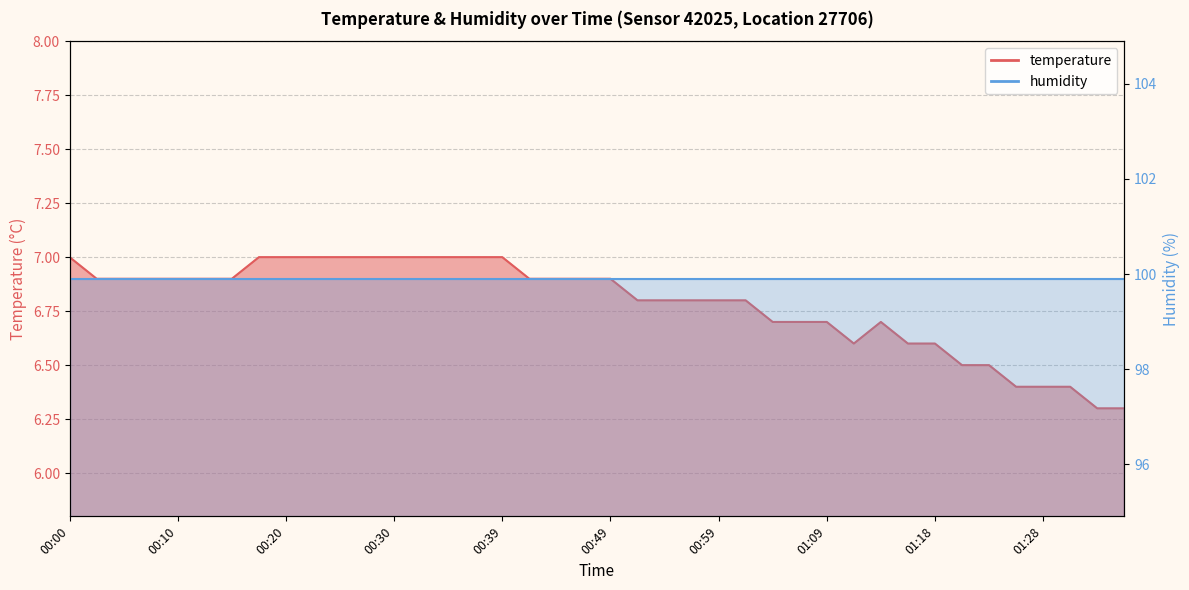

What is the smallest value displayed?

6.3